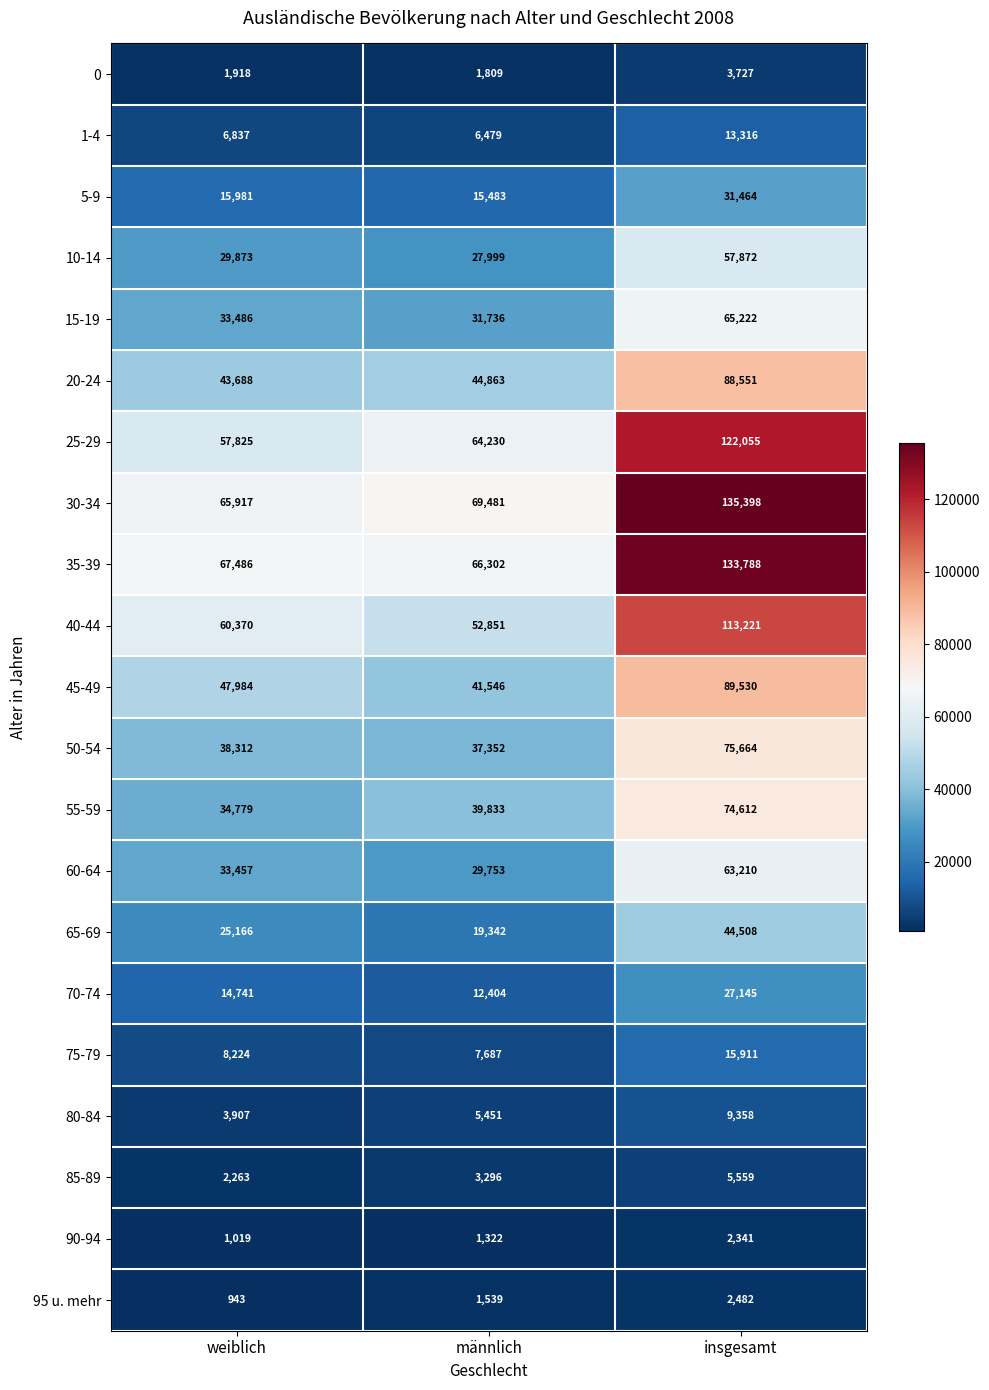

At weiblich, list the series in order from smallest to largest.

95 u. mehr, 90-94, 0, 85-89, 80-84, 1-4, 75-79, 70-74, 5-9, 65-69, 10-14, 60-64, 15-19, 55-59, 50-54, 20-24, 45-49, 25-29, 40-44, 30-34, 35-39